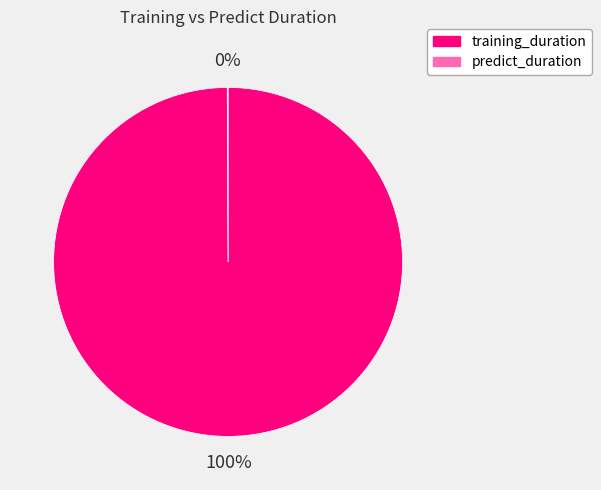

Which category has the biggest portion of the pie?

training_duration